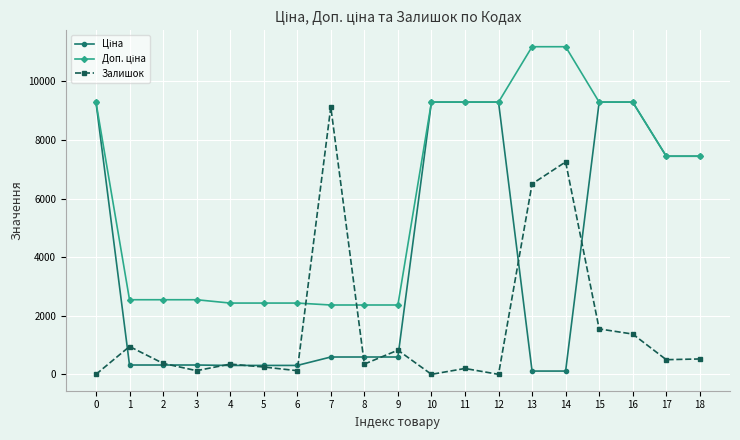

The value of Залишок at 4 is 350.0. True or false?

True